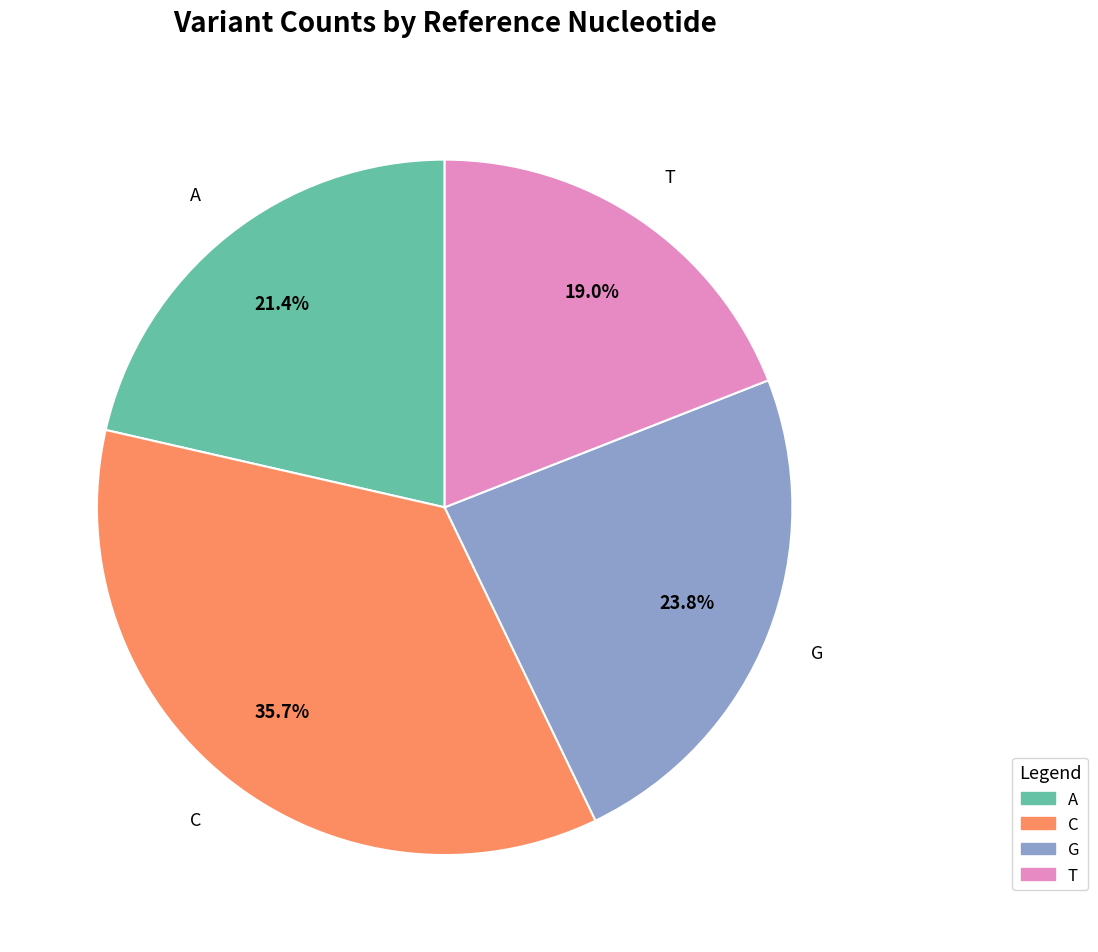

Is there a majority slice in this chart?

No